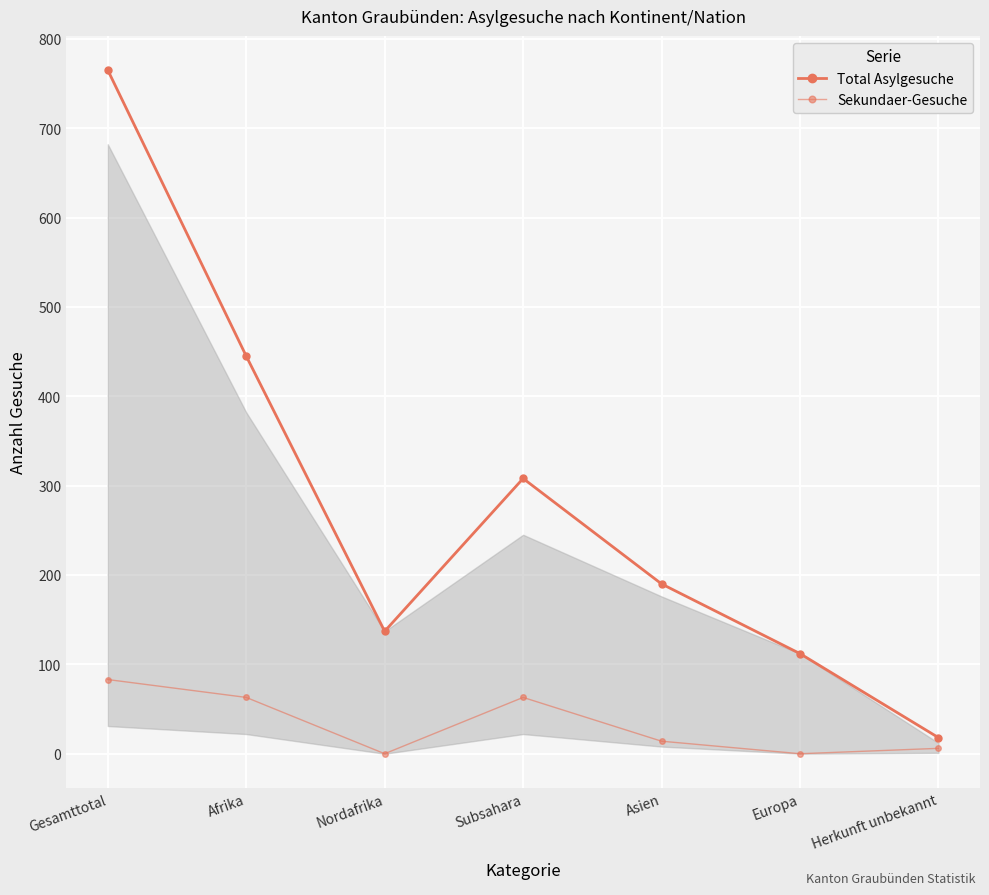

How many lines are shown in the chart?

2